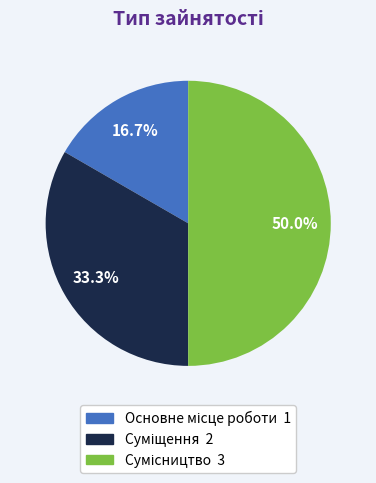

How many slices are in this pie chart?

3